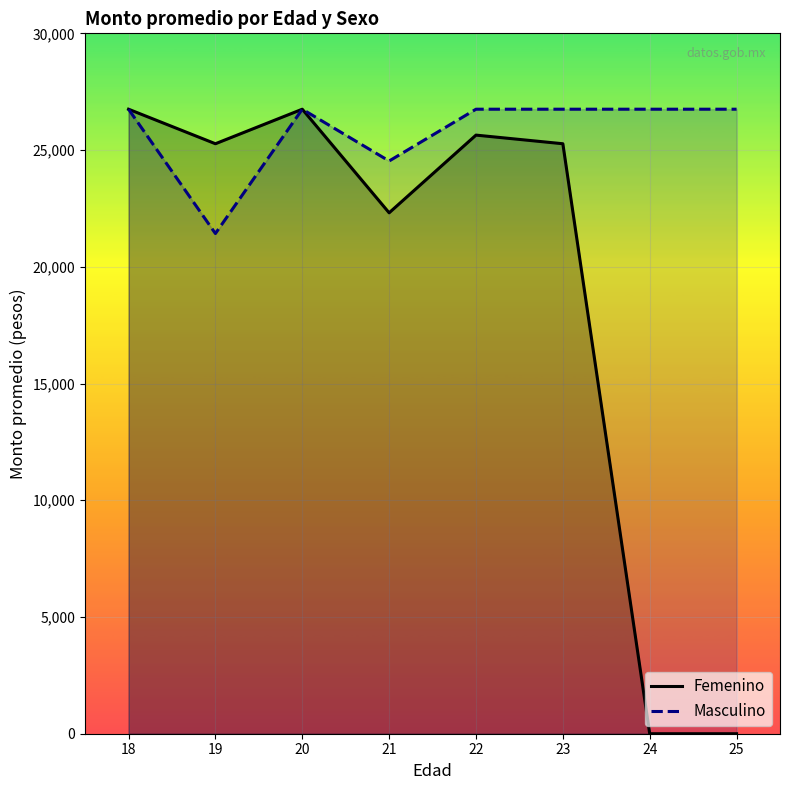

Reading left to right, list all the values displayed in this chart.

Femenino: 18=26750.0	19=25270.8	20=26750.0	21=22312.5	22=25640.6	23=25270.8	24=0.0	25=0.0
Masculino: 18=26750.0	19=21425.0	20=26750.0	21=24531.2	22=26750.0	23=26750.0	24=26750.0	25=26750.0